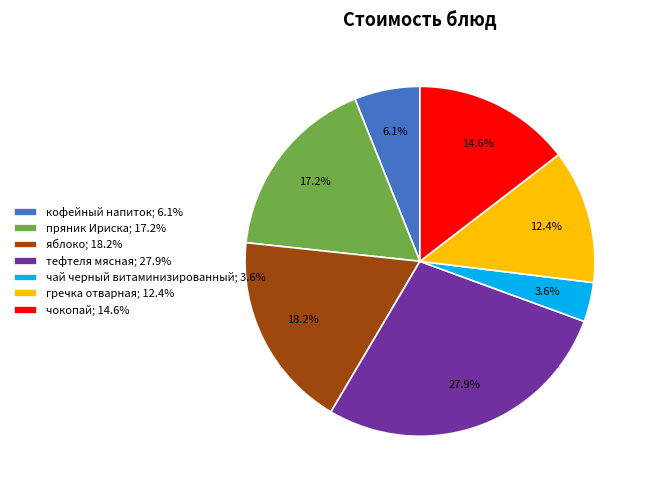

What portion of the pie excludes тефтеля мясная; 27.9%?

72.1%